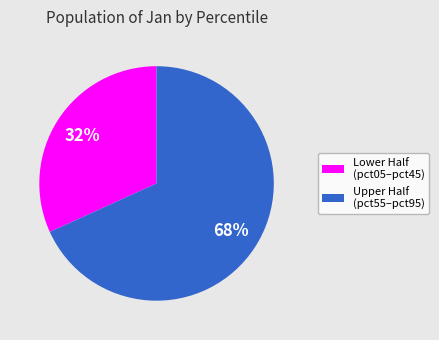

Count the number of slices in the pie.

2